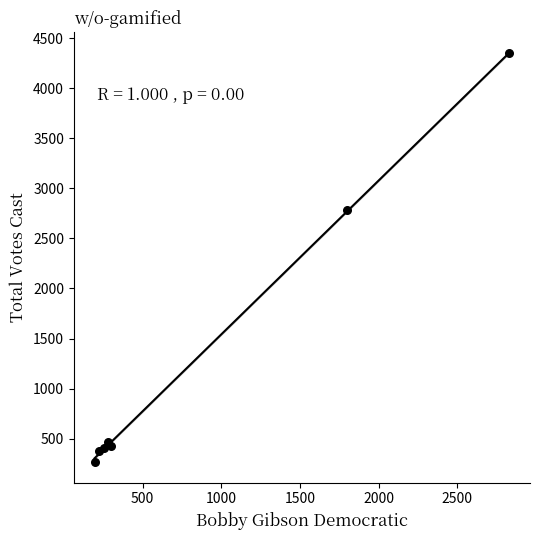

What Y value in the scatter plot is closest to 2306?

2779